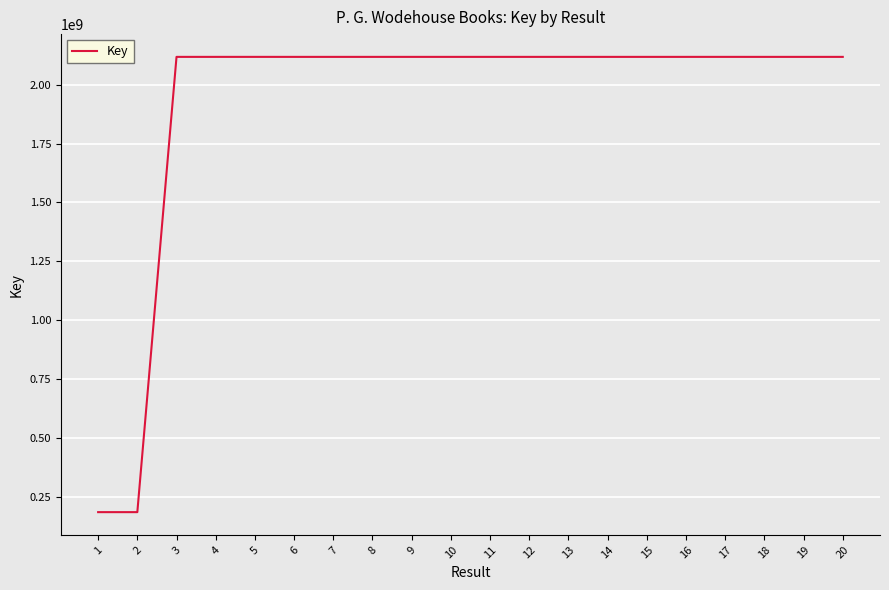

What is the sum of the values at 5 and 14?

4235719342